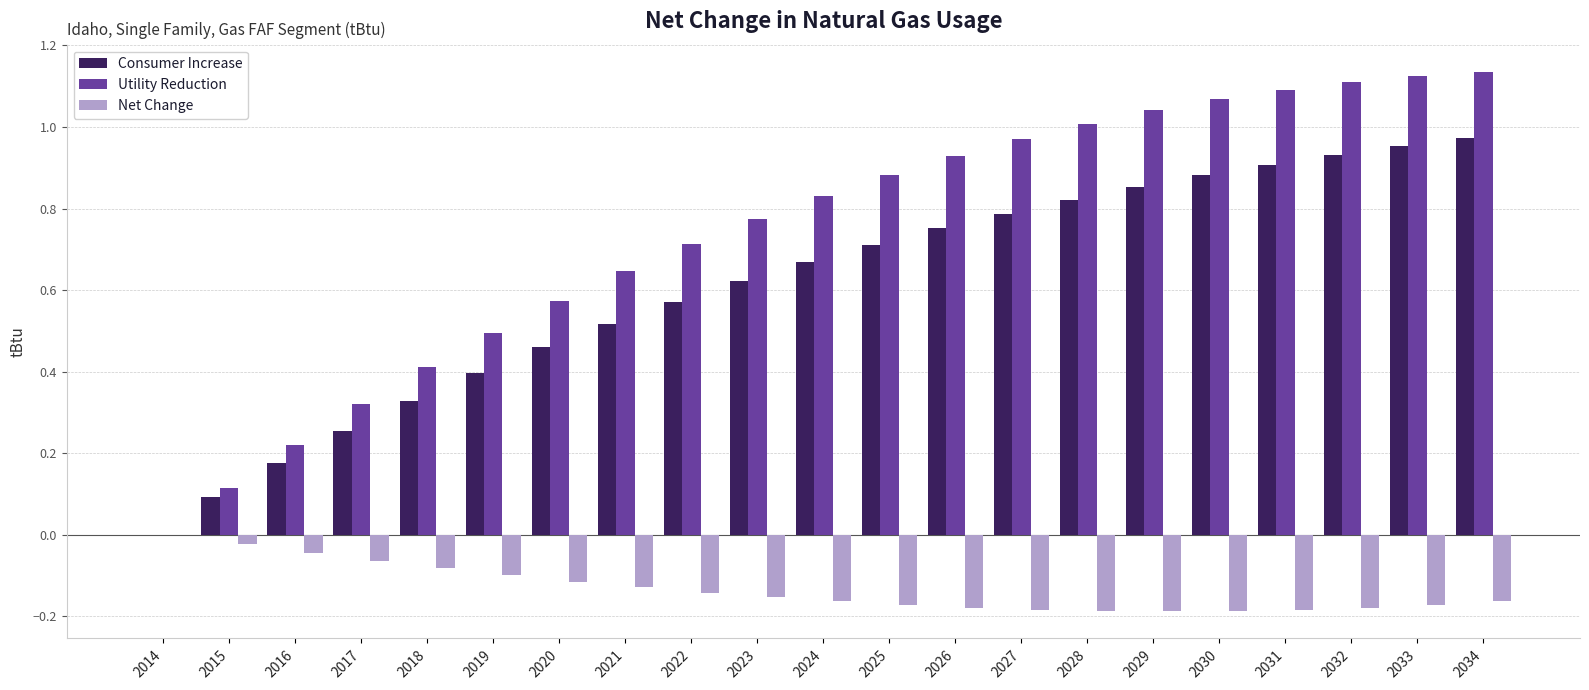

The Net Change series shows -0.3 at 2034. True or false?

False